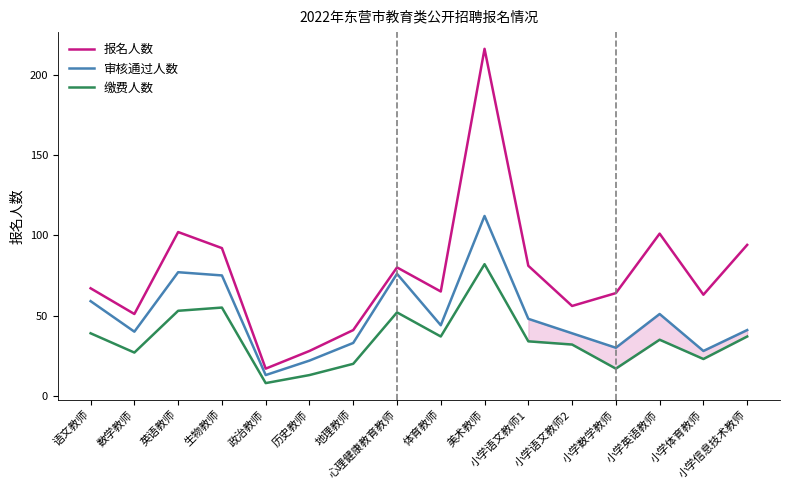

At which category is the sum across all series the highest?

美术教师